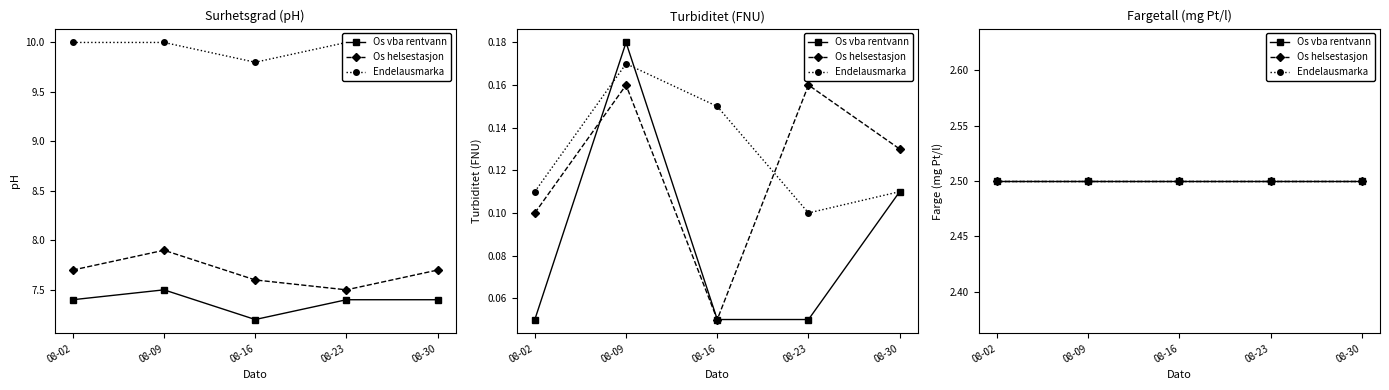

Which has a higher value, 08-23 or 08-09?

08-09